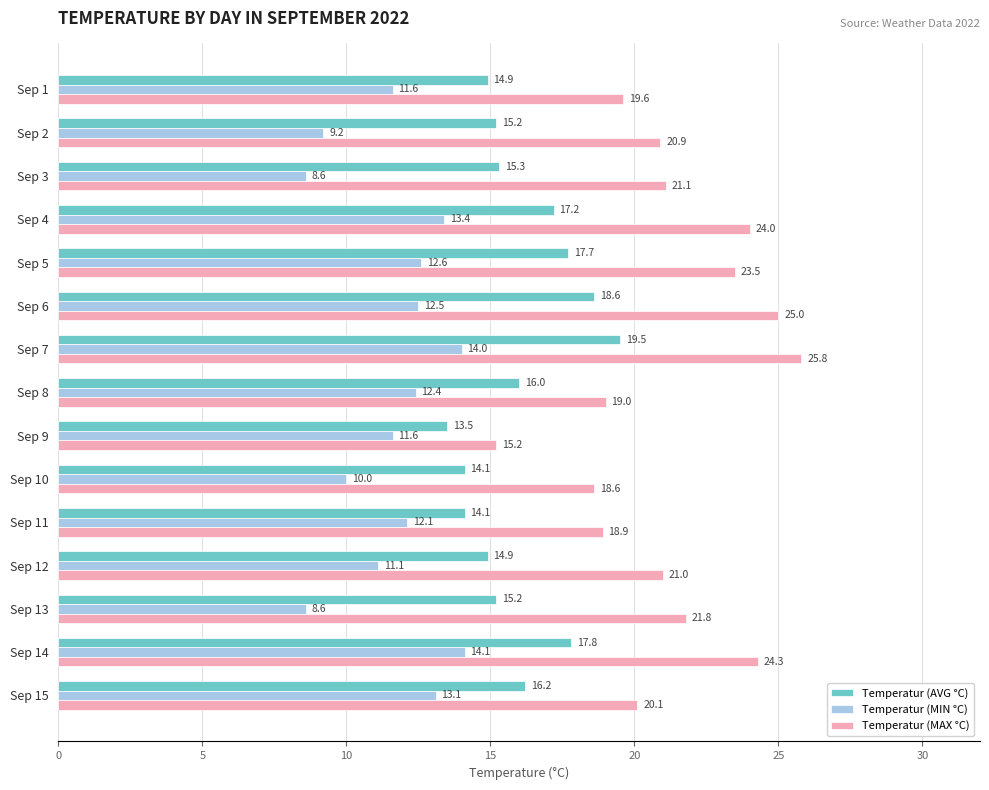

True or false: Temperatur (AVG °C) has a value of 25.1 at Sep 6.

False